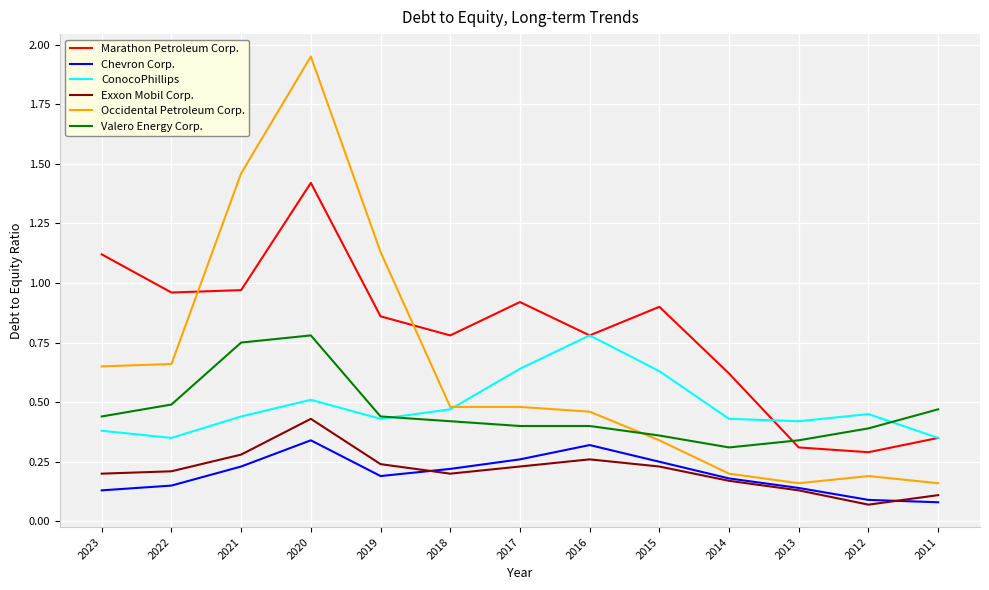

True or false: Chevron Corp. has a value of 0.3 at 2016.

True